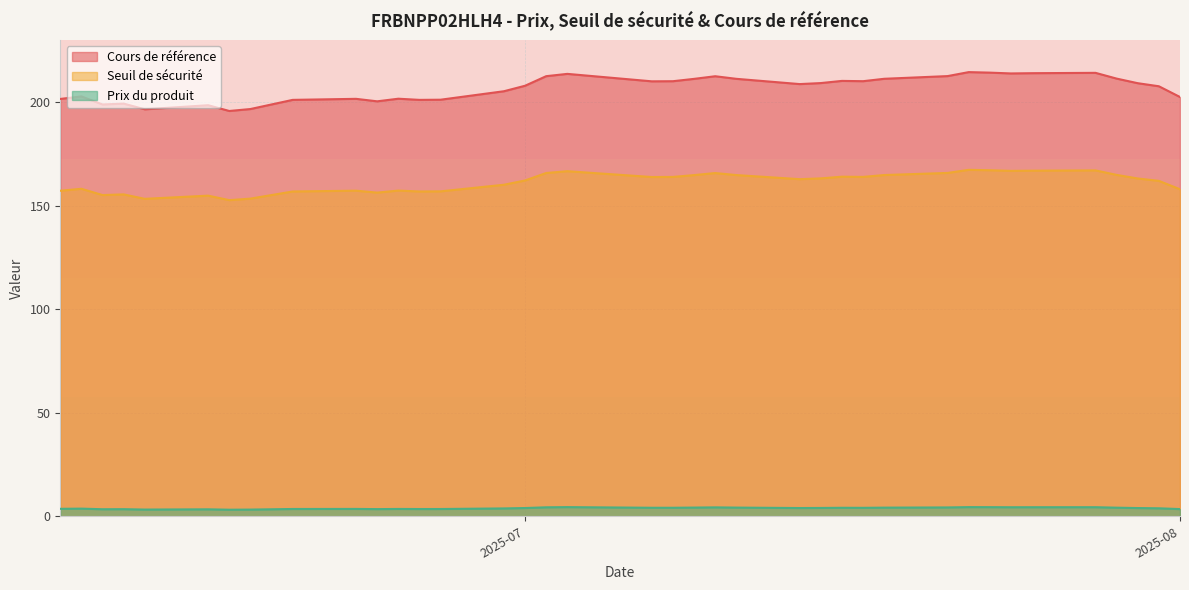

What is the value of the Cours de référence point at the 38th from the left?

202.4